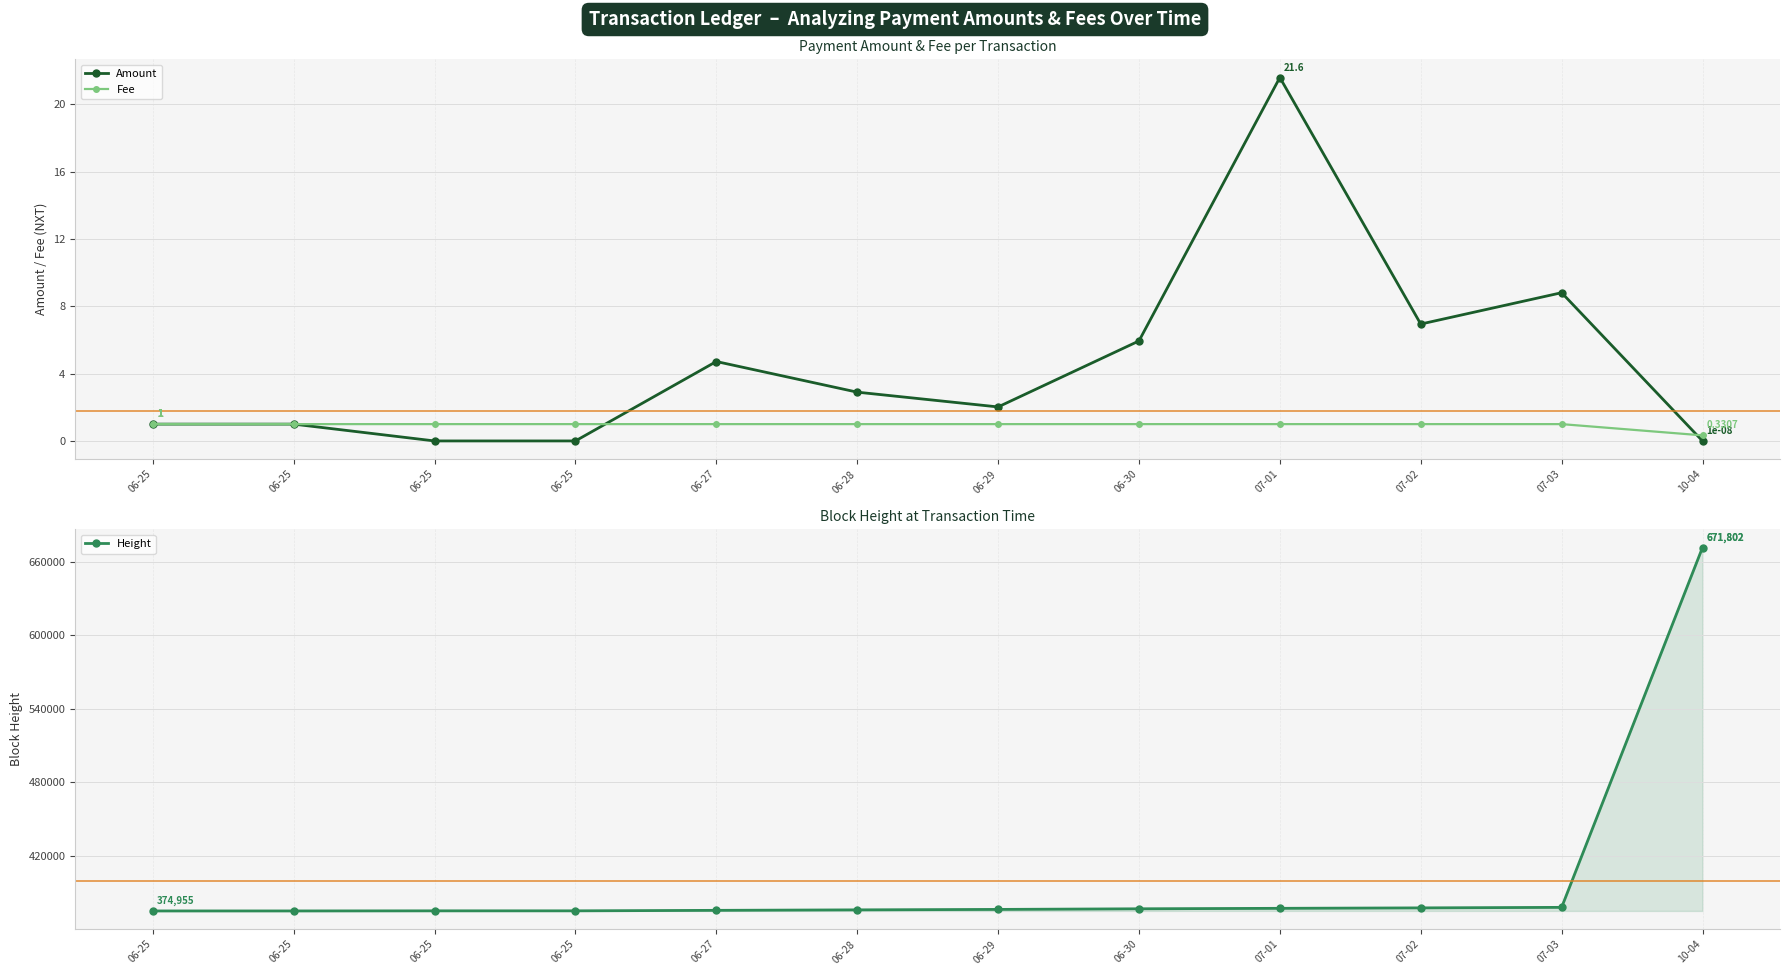

Rank the series by their maximum value, from lowest to highest.

Fee, Amount, Height